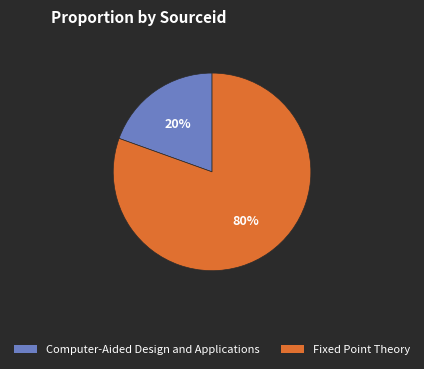

How many segments does this pie chart have?

2